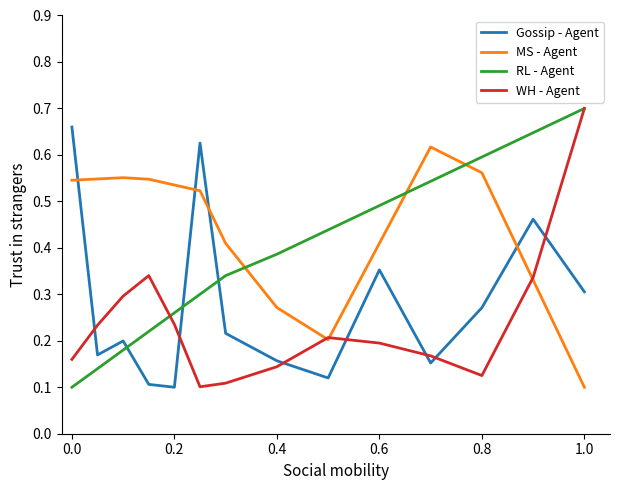

Rank the series by their average value, from highest to lowest.

MS - Agent, RL - Agent, Gossip - Agent, WH - Agent